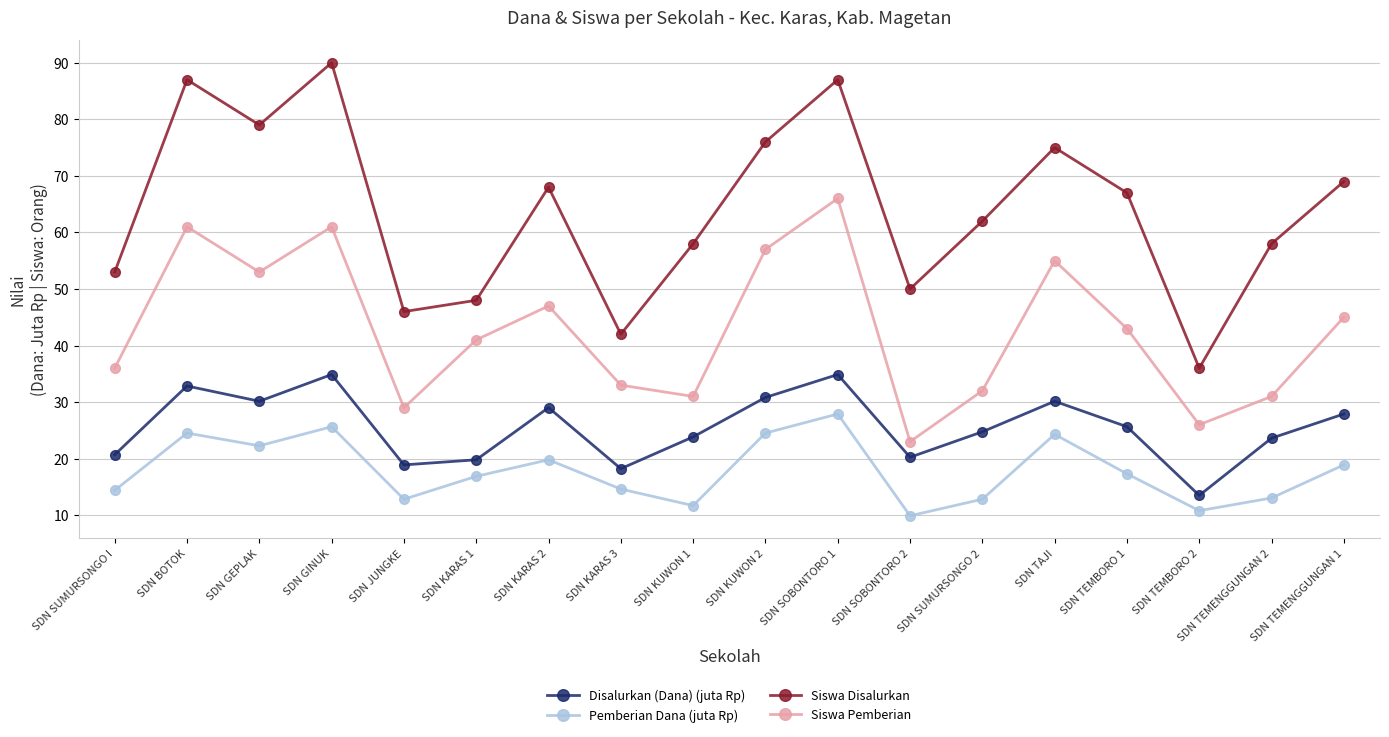

What are all the series names shown in the legend?

Disalurkan (Dana) (juta Rp), Pemberian Dana (juta Rp), Siswa Disalurkan, Siswa Pemberian